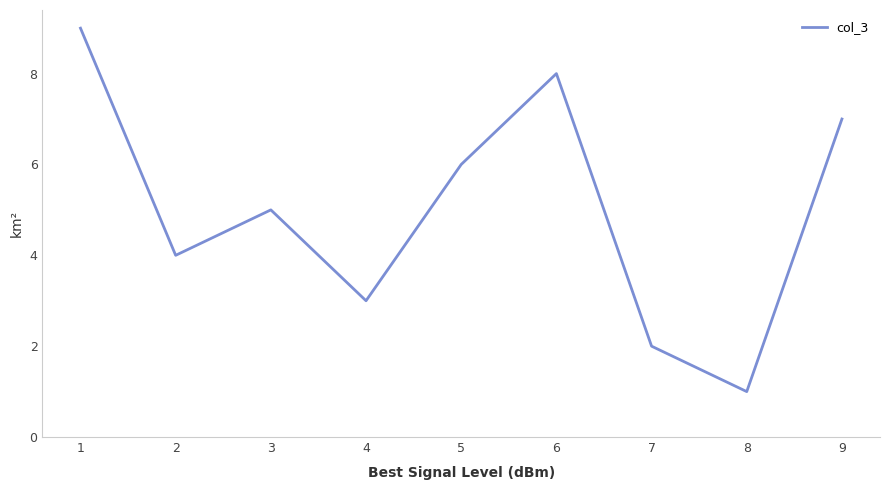

True or false: the data has more than 1 interior local peaks.

True